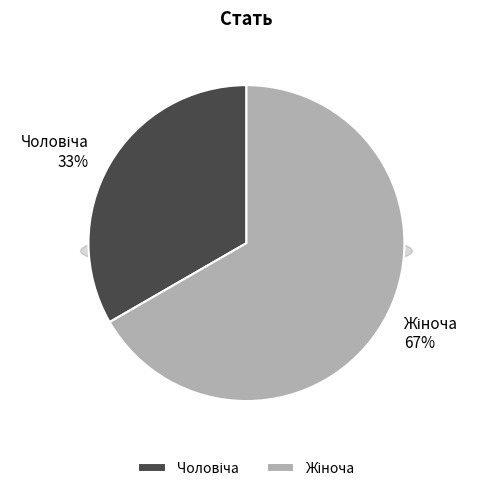

Approximately how many times larger is the value at Чоловіча compared to Жіноча?

0.5